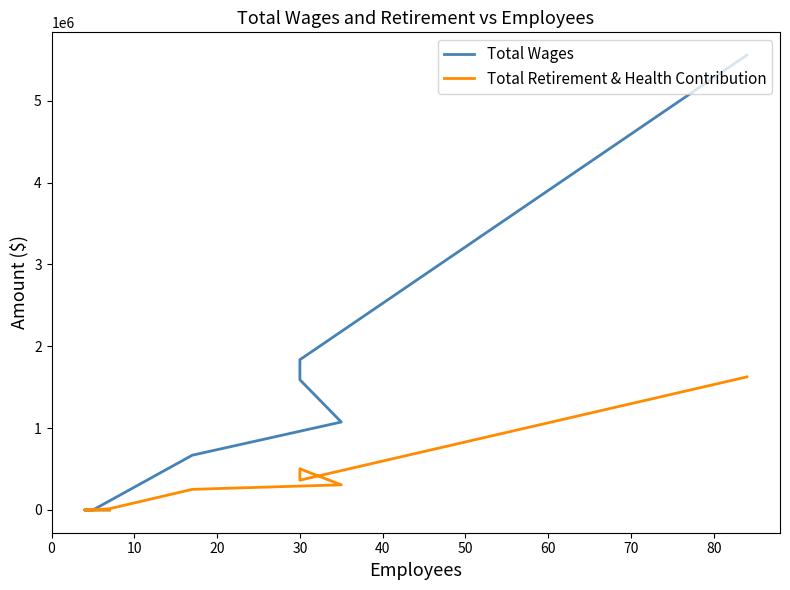

What is the sum of all Total Wages values?

10837578